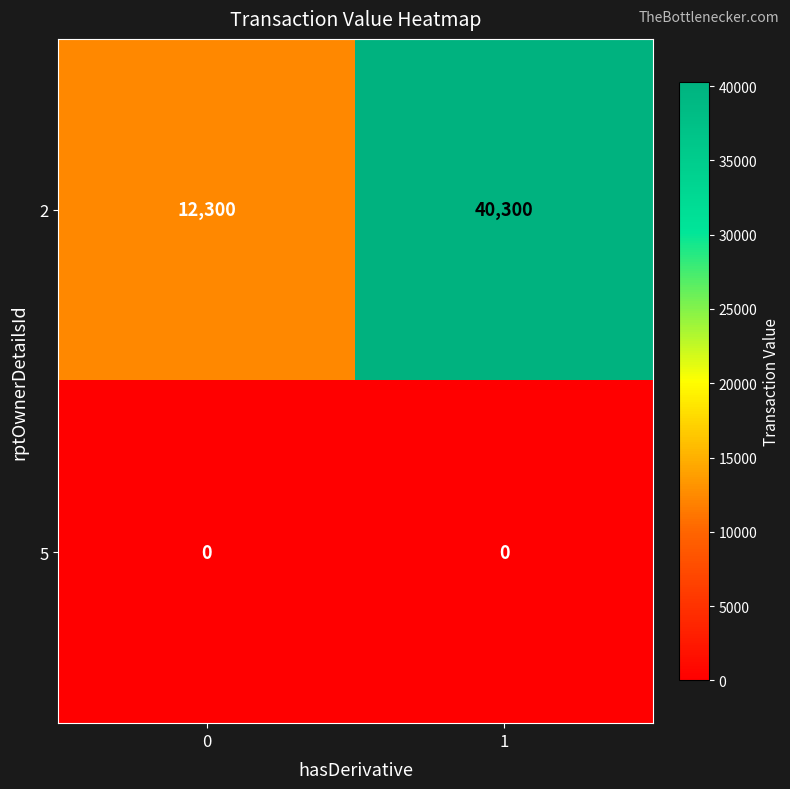

What is the average value of the 2 series?

26300